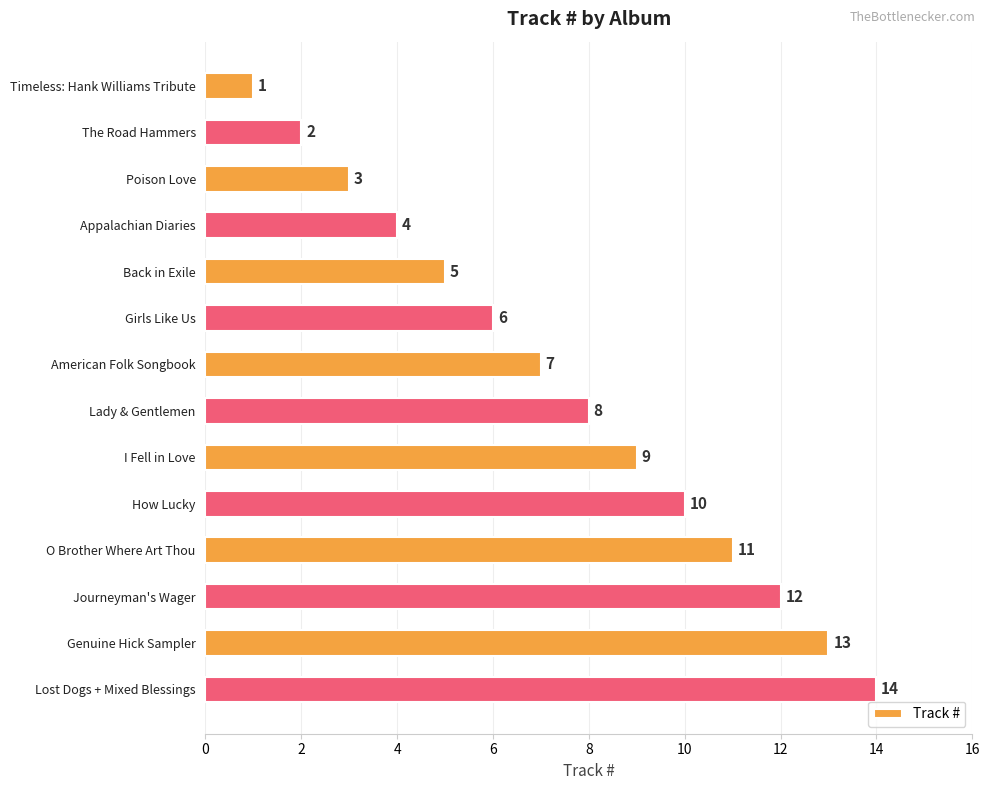

What is the approximate value at Lady & Gentlemen?

8